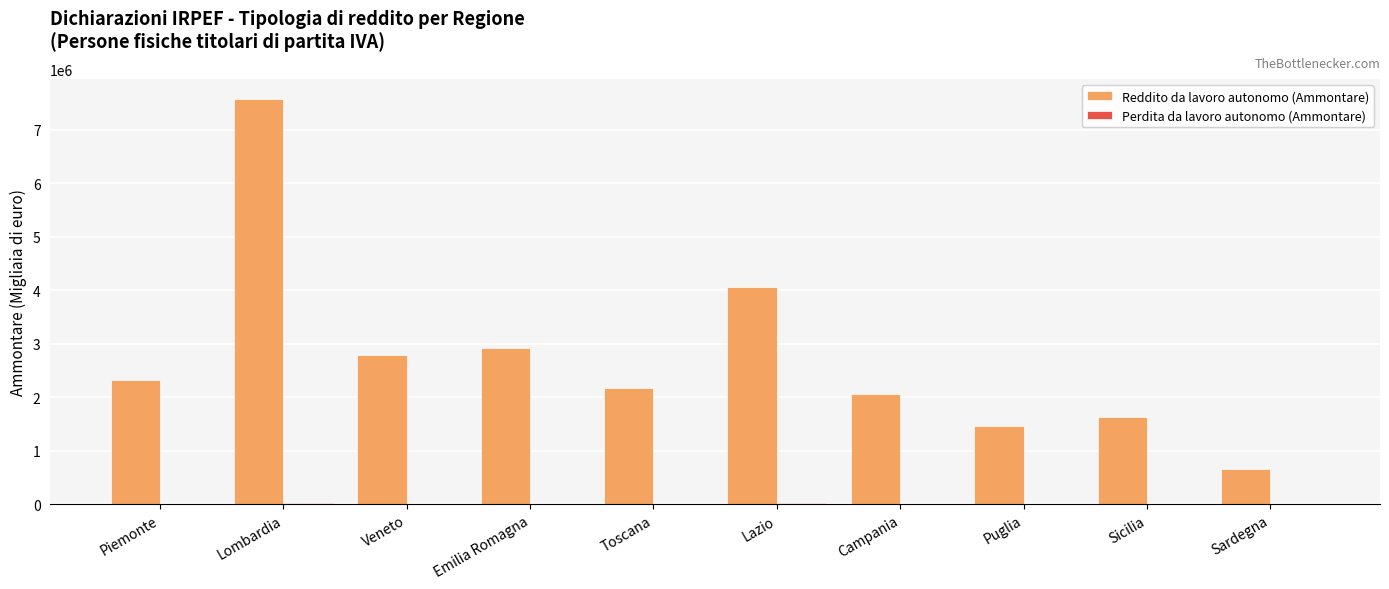

True or false: Reddito da lavoro autonomo (Ammontare) has a value of 1472404 at Puglia.

True